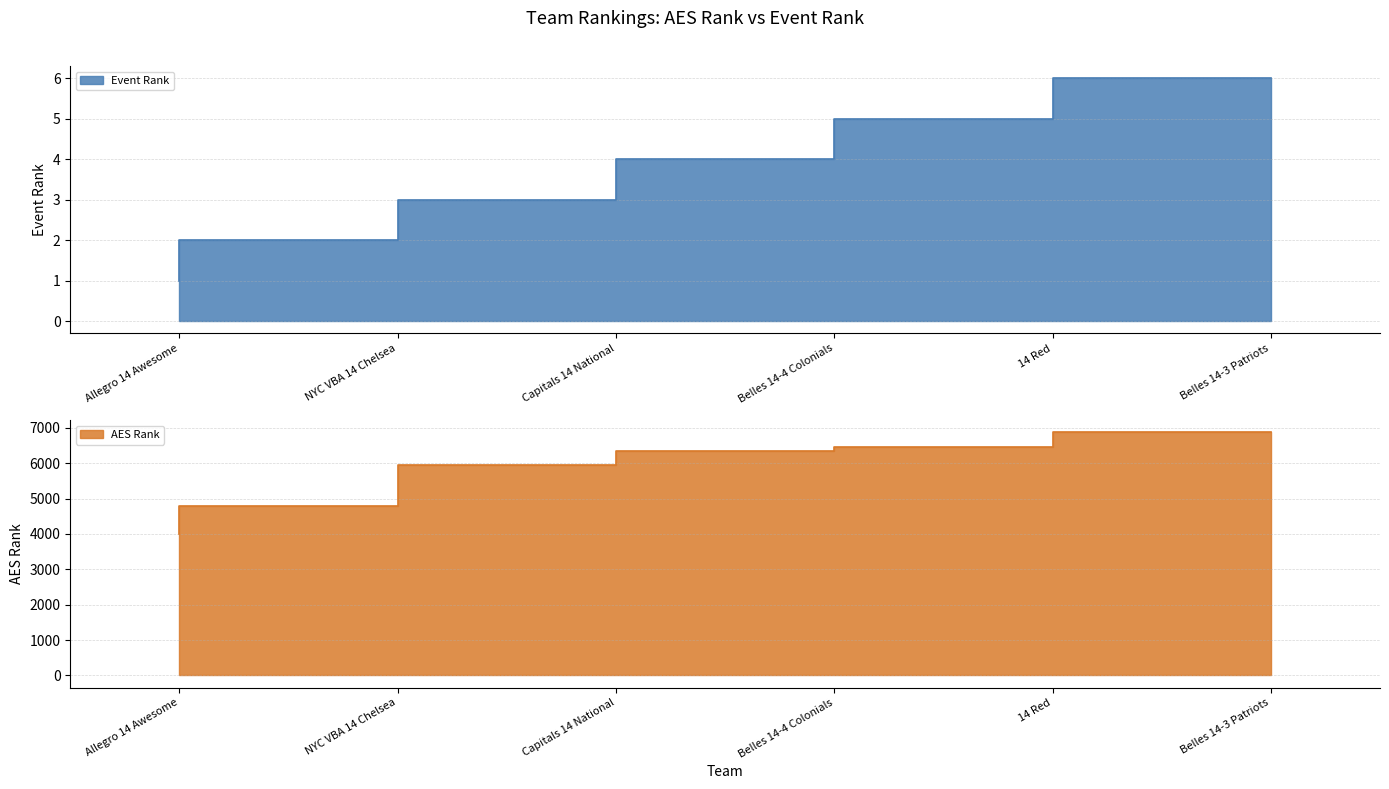

Does the chart have visible grid lines?

Yes